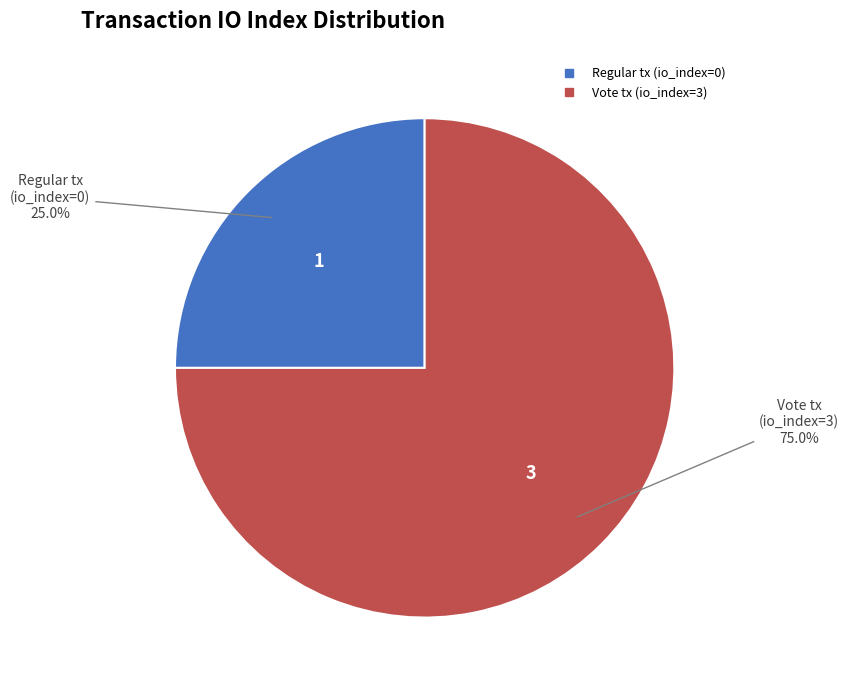

Between Vote tx (io_index=3) and Regular tx (io_index=0), which is larger?

Vote tx (io_index=3)